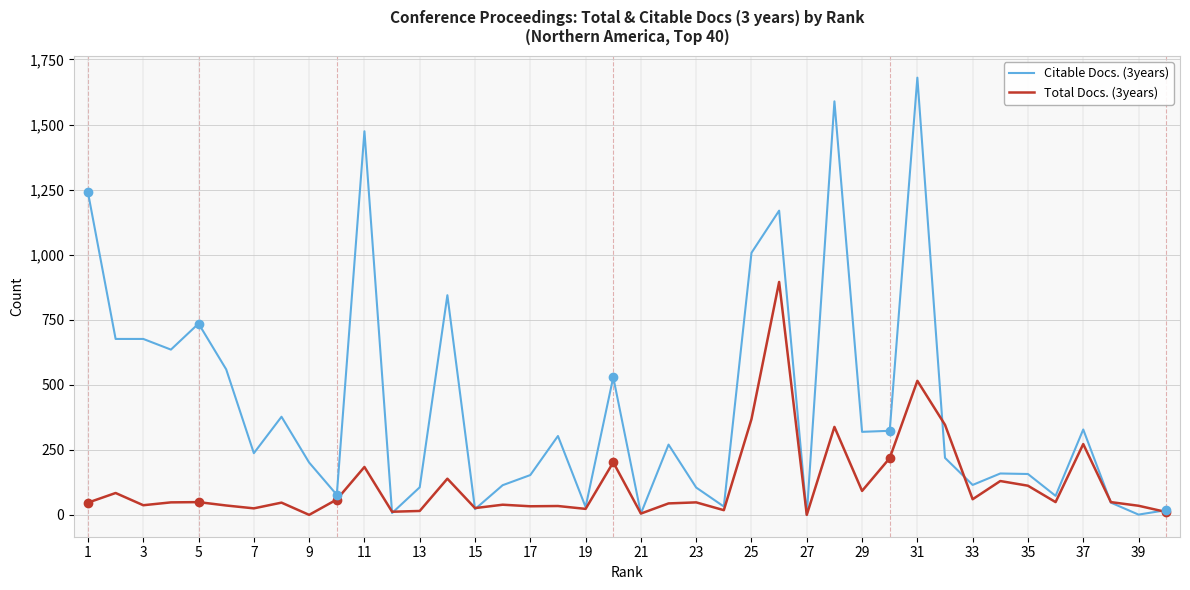

What is the greatest value displayed?

1680